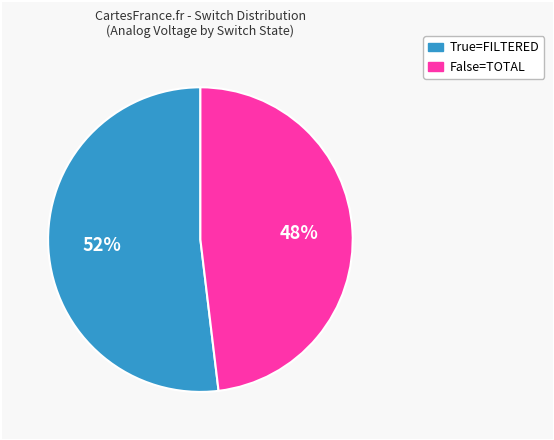

To the nearest percent, what is the difference between the largest and smallest slice percentages?

4%